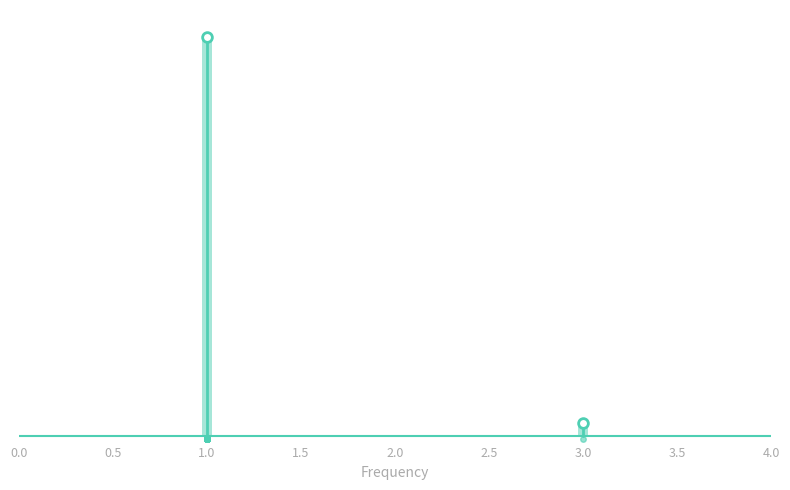

Does the chart contain any negative values?

No